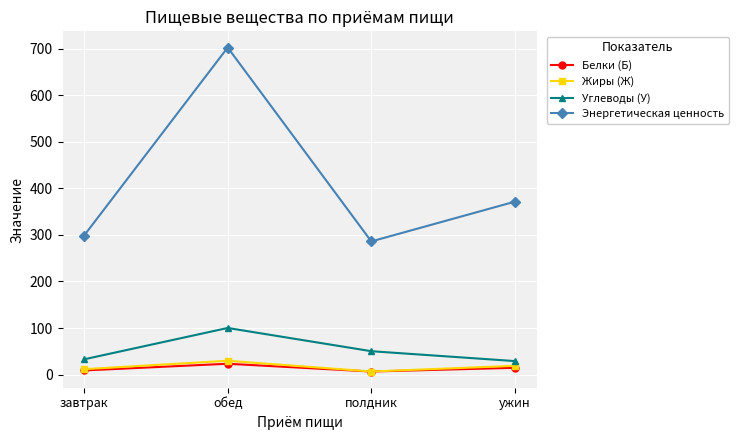

At which category does the chart reach its peak across all series?

обед